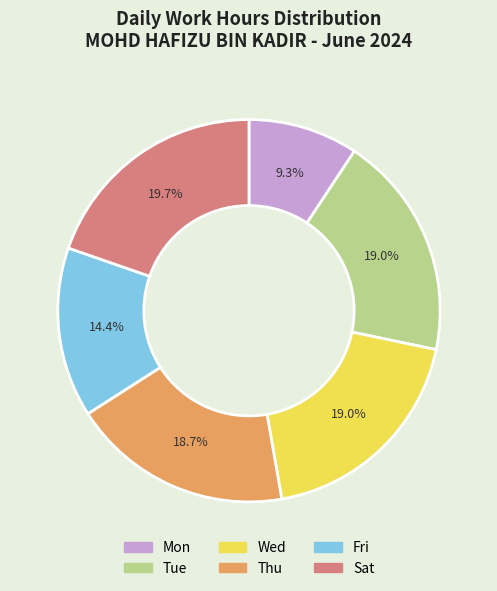

Is there a majority slice in this chart?

No